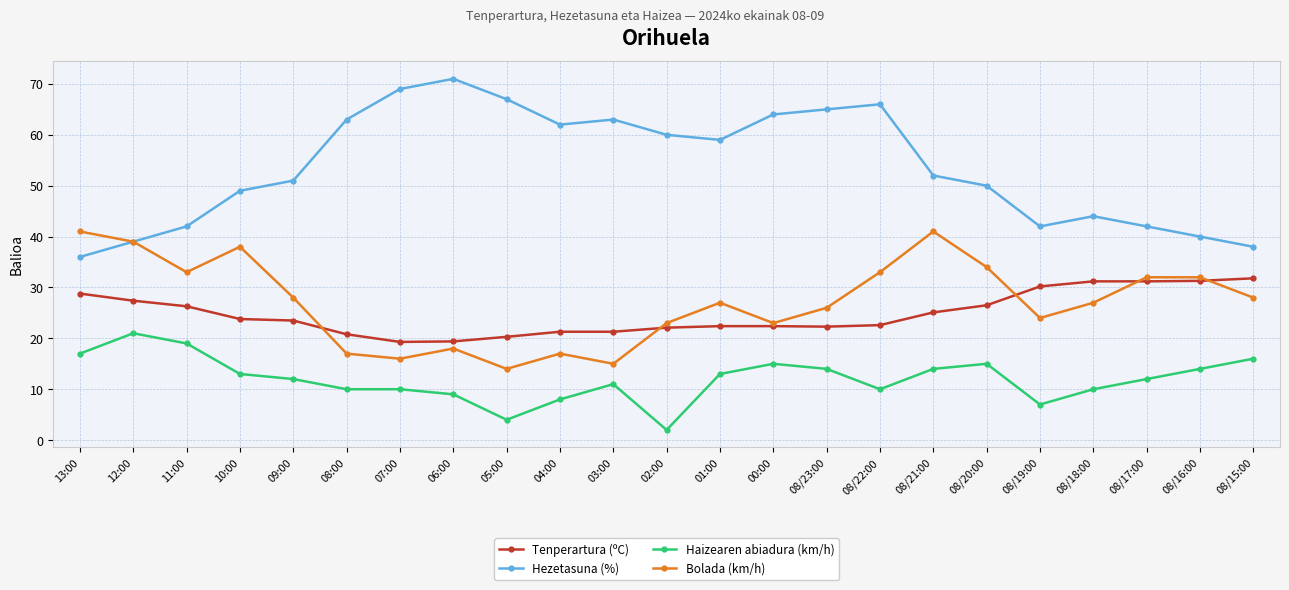

Read the Hezetasuna (%) value at 08/20:00.

50.0